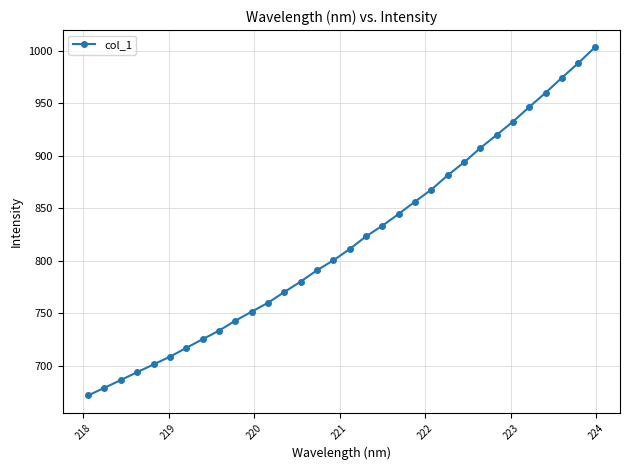

What is the value of the 20th point from the left?

844.6